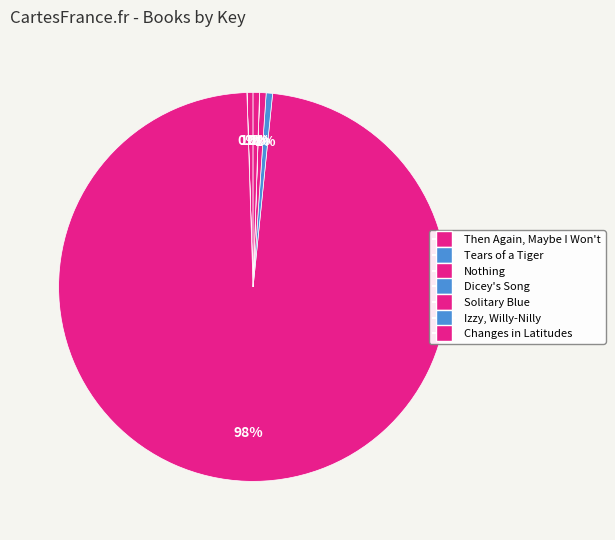

Does Then Again, Maybe I Won't account for over 50% of the chart?

No